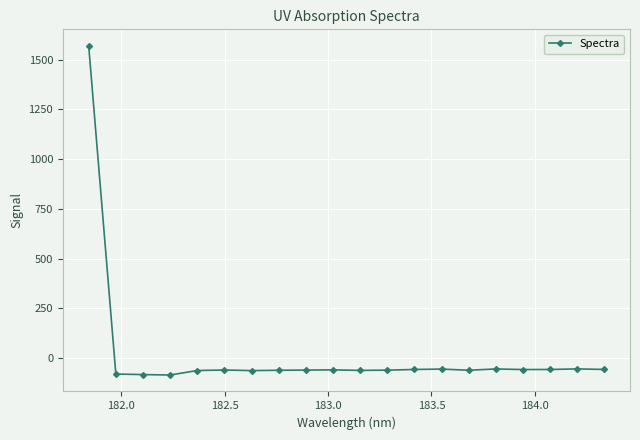

True or false: there are more than 1 points higher than both neighbors.

True